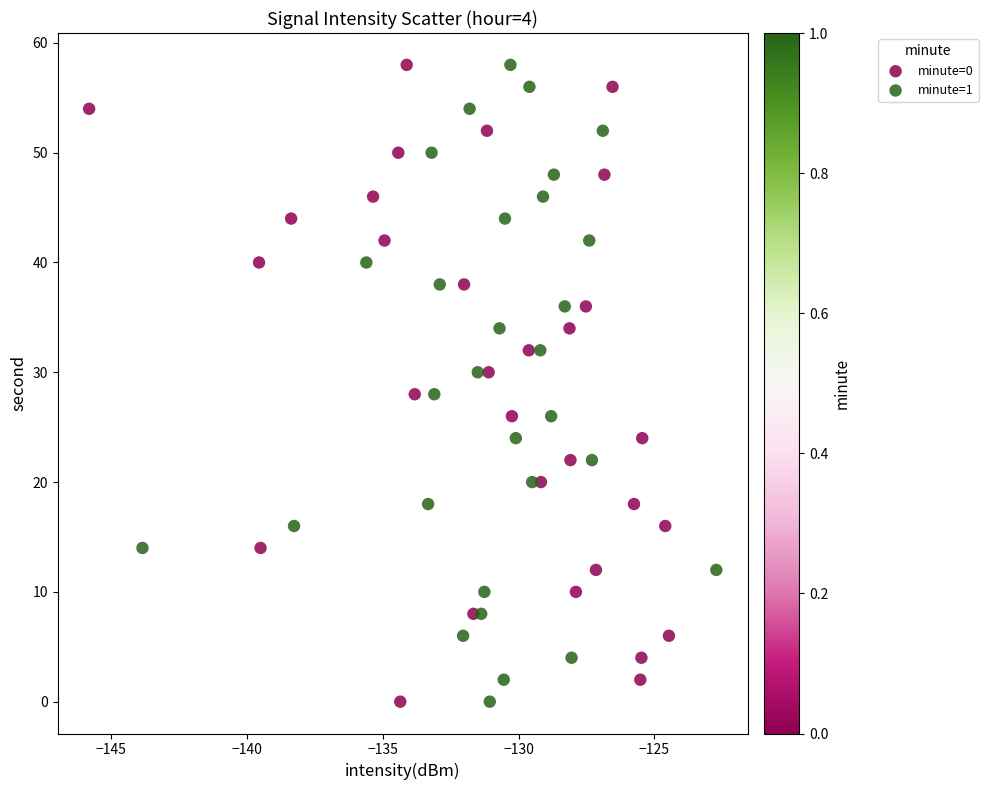

What are all the series names shown in the legend?

minute=0, minute=1